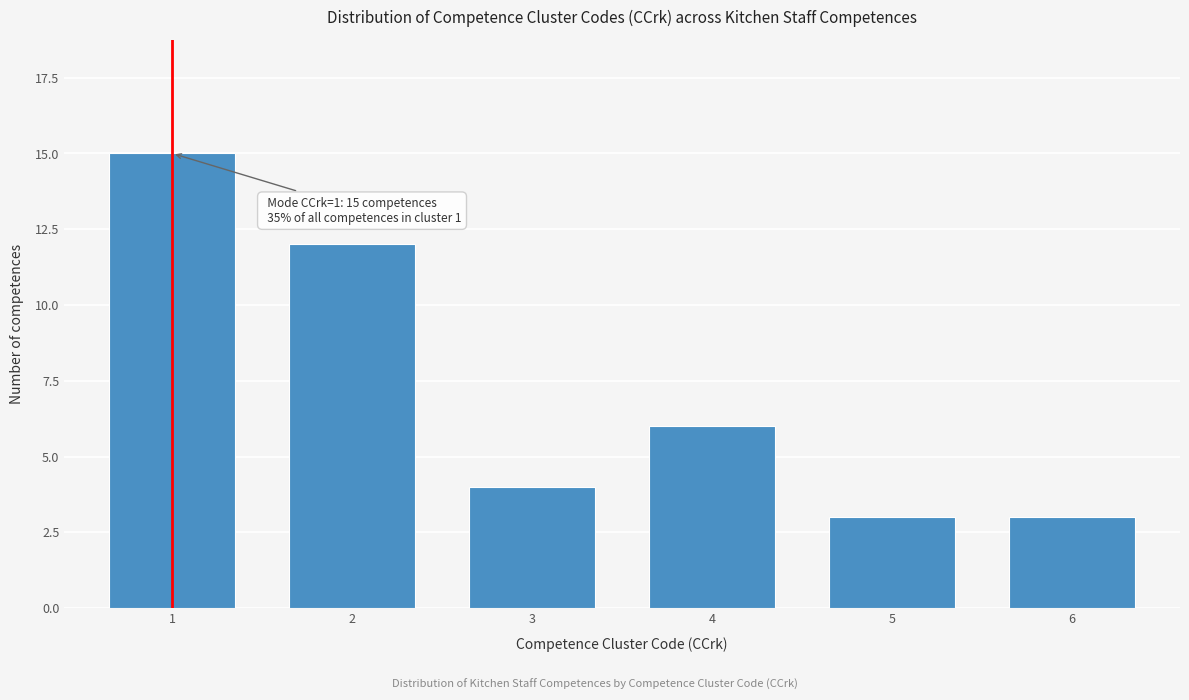

Reading left to right, extract all data points from this chart.

15	12	4	6	3	3